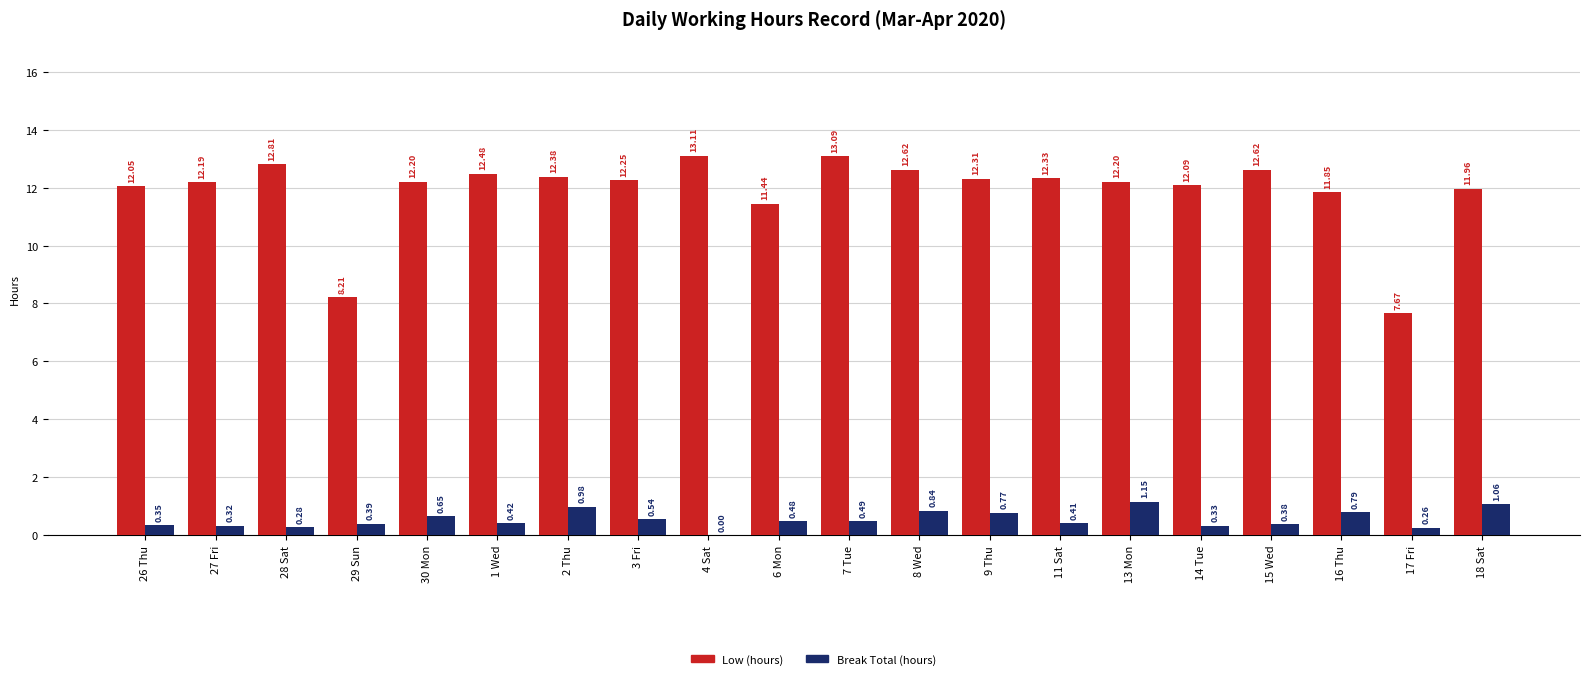

Count the number of categories in the chart.

20